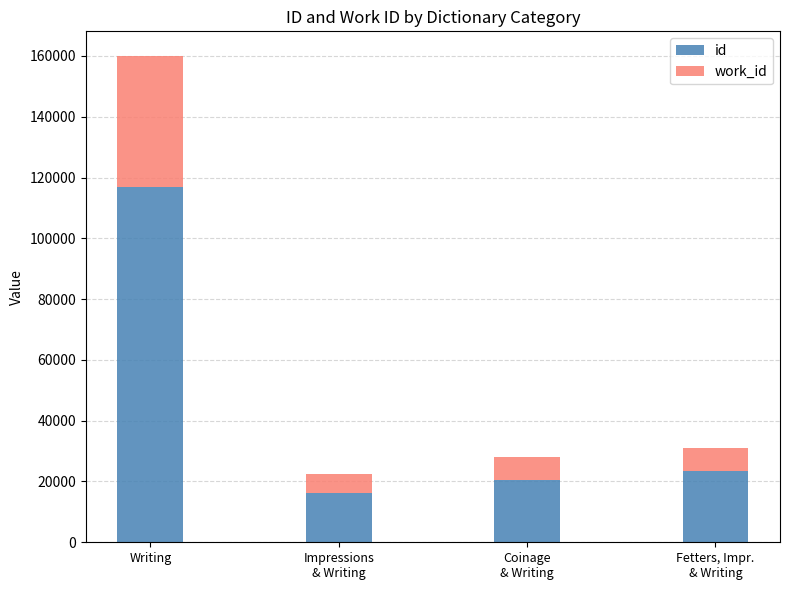

Which series has the widest spread of values?

id